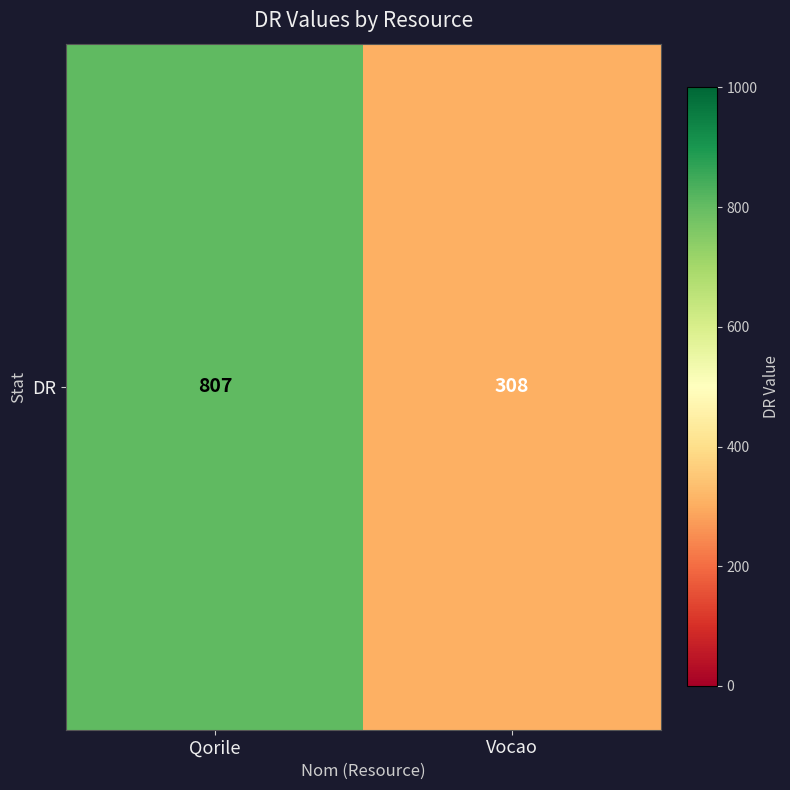

Reading left to right, what are all the values shown in this chart?

807	308